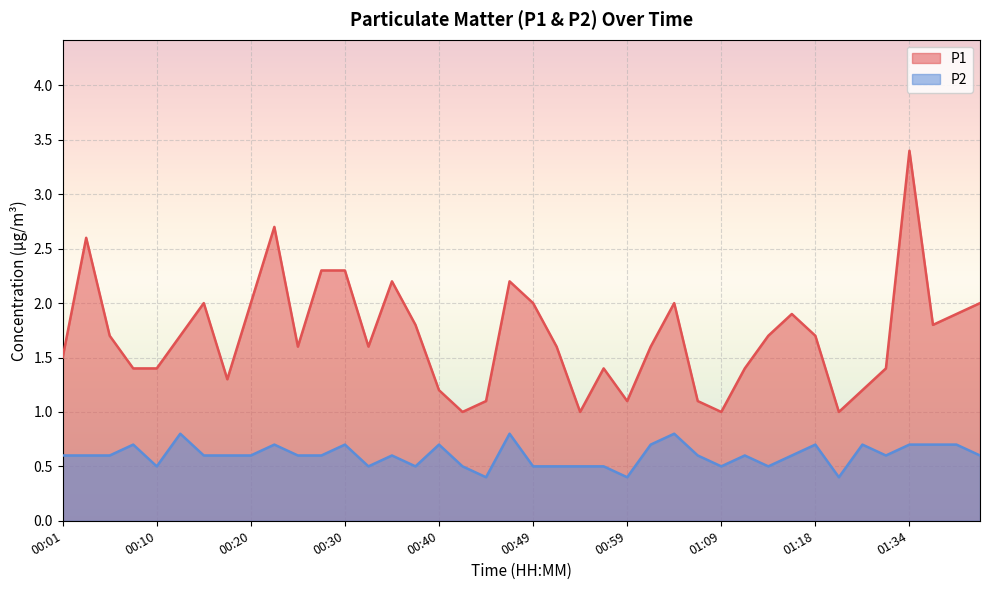

What is the maximum value shown in the chart?

3.4